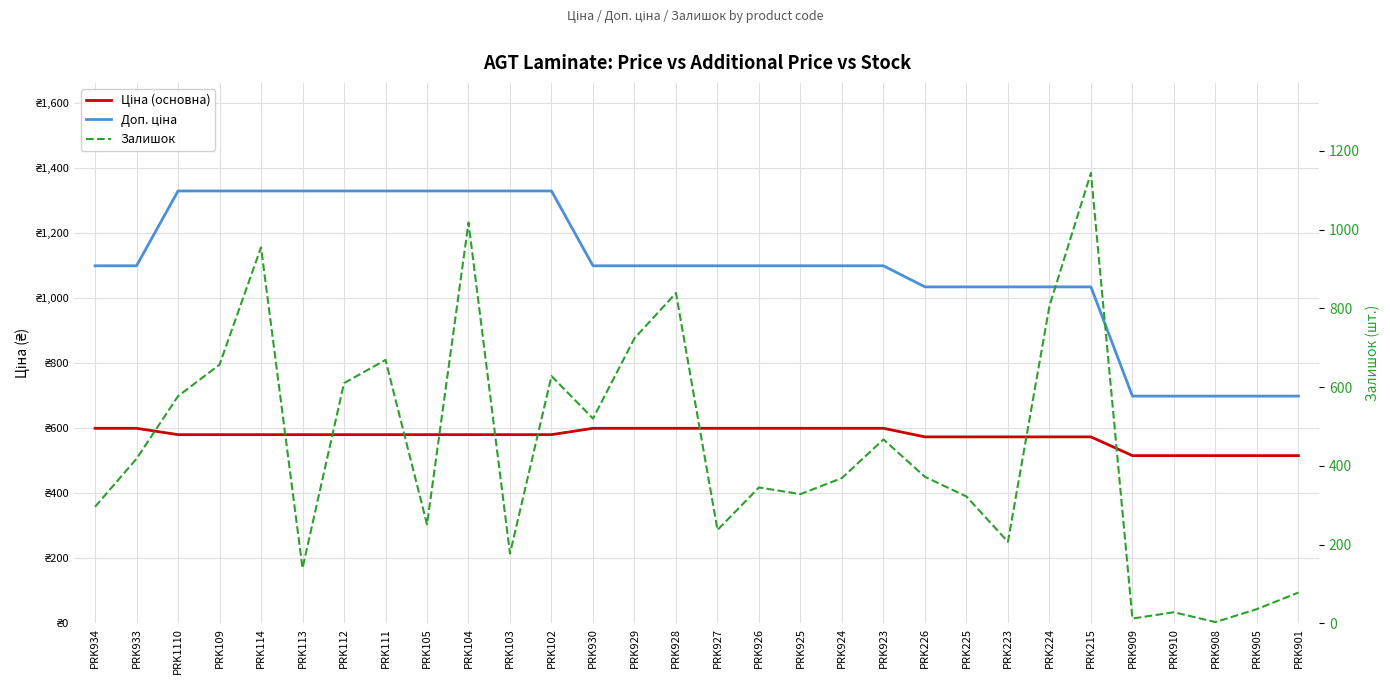

What is the greatest value displayed?

1330.3